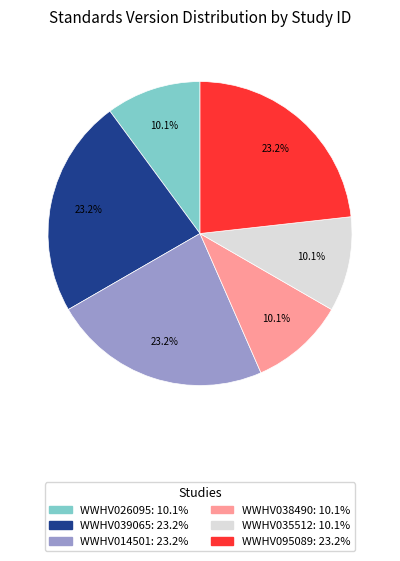

To the nearest percent, what percentage of the pie is WWHV095089?

23%